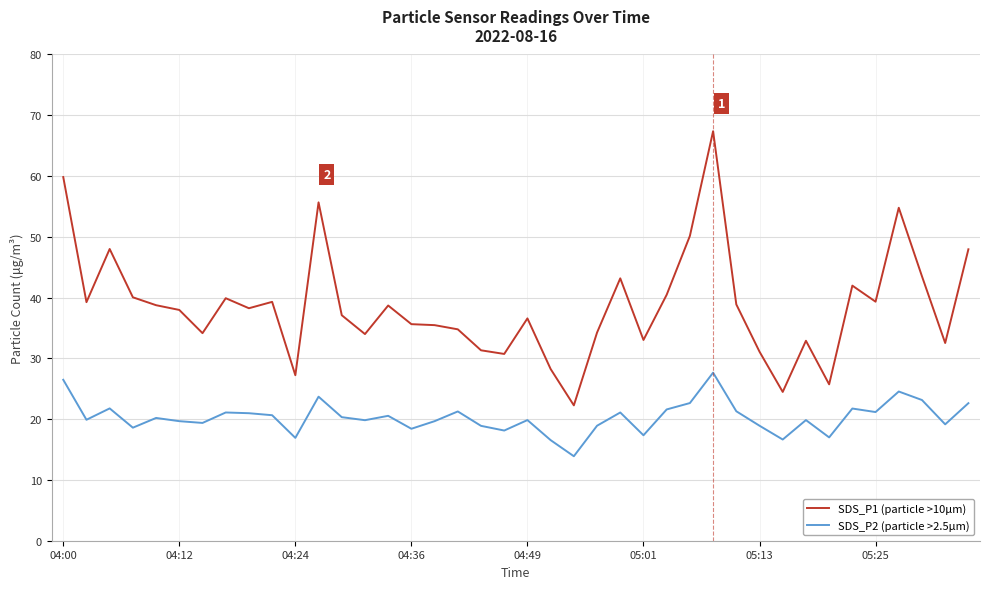

What is the maximum value shown in the chart?

67.4